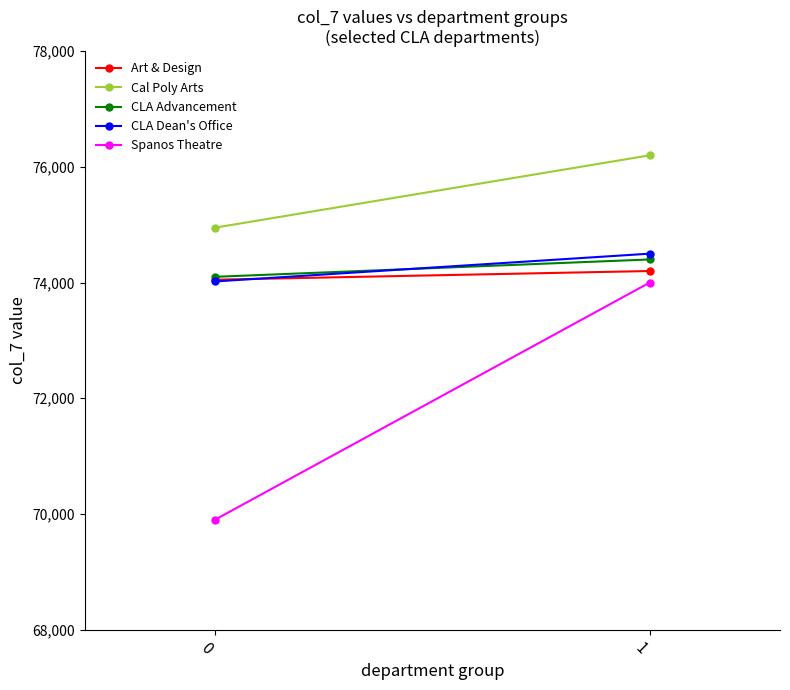

Count the number of categories in the chart.

2